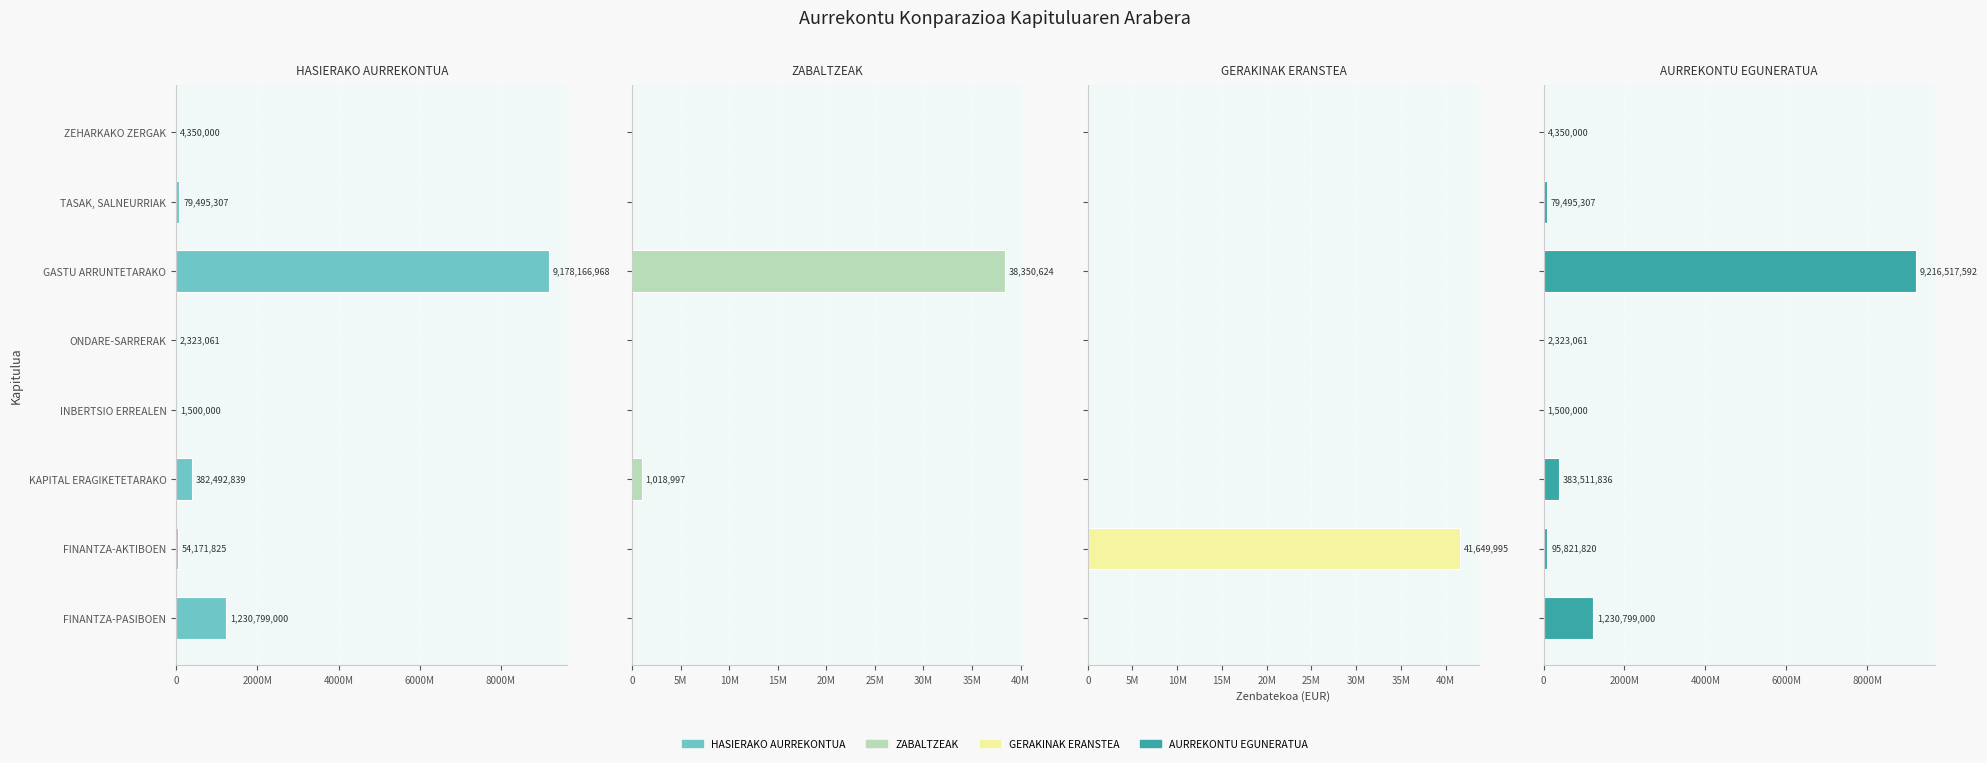

Reading right to left, what are all the values shown in this chart?

HASIERAKO AURREKONTUA: 1230799000	54171825	382492839	1500000	2323061	9178166968	79495307	4350000
ZABALTZEAK: 0	0	1018997	0	0	38350624	0	0
GERAKINAK ERANSTEA: 0	41649995	0	0	0	0	0	0
AURREKONTU EGUNERATUA: 1230799000	95821820	383511836	1500000	2323061	9216517592	79495307	4350000